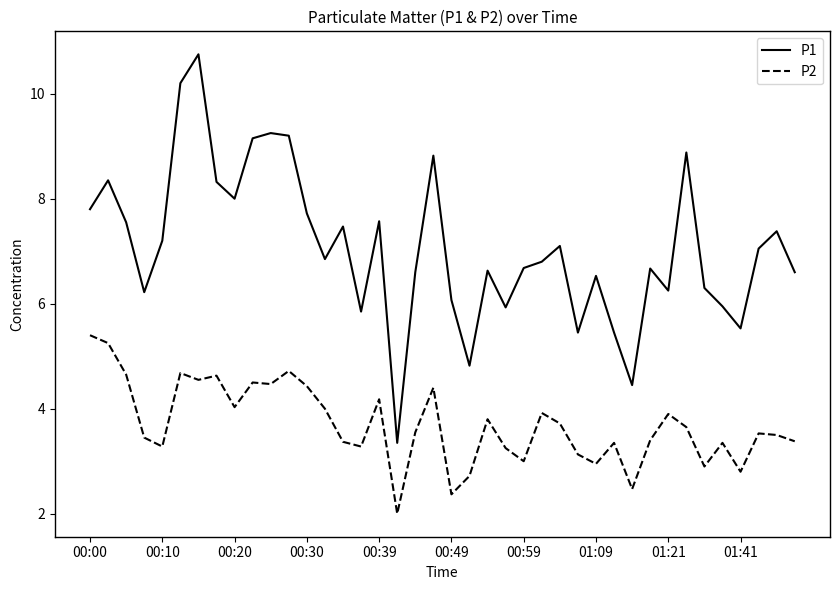

Is this an area chart (filled region under the line)?

No